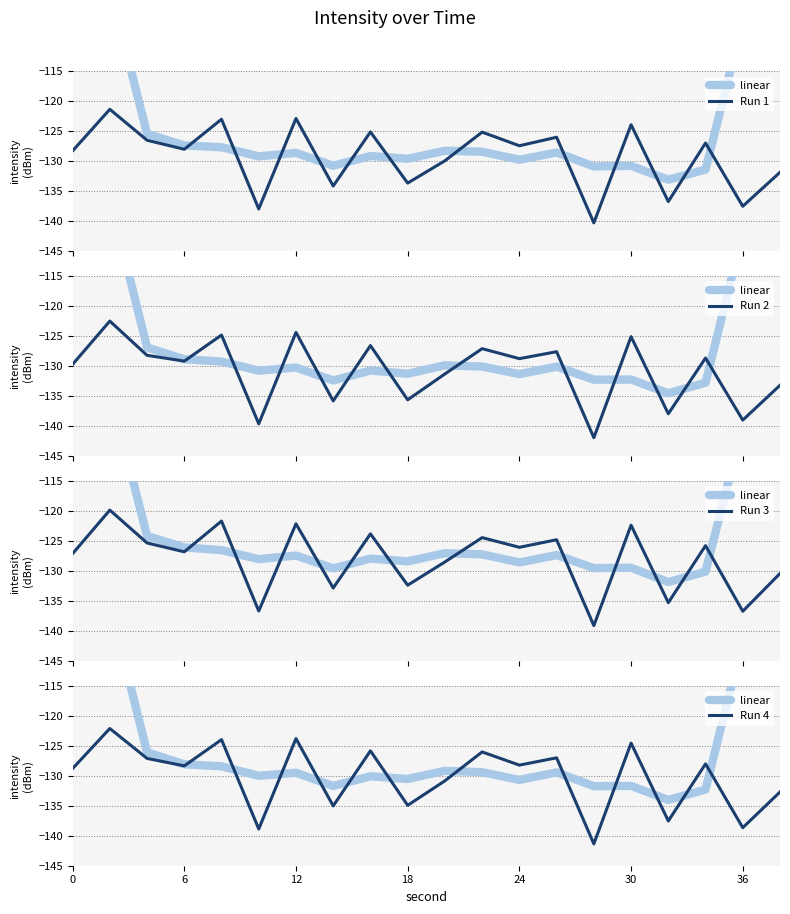

Which series has the largest total across all categories?

linear